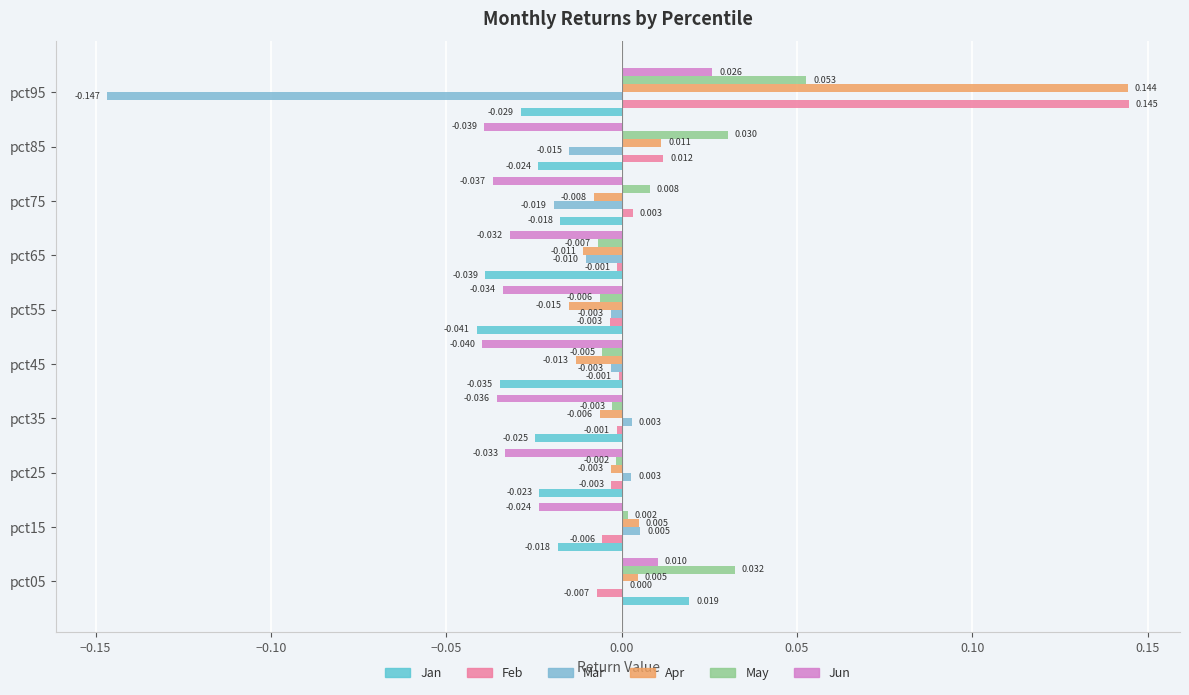

What is the smallest value displayed?

-0.1